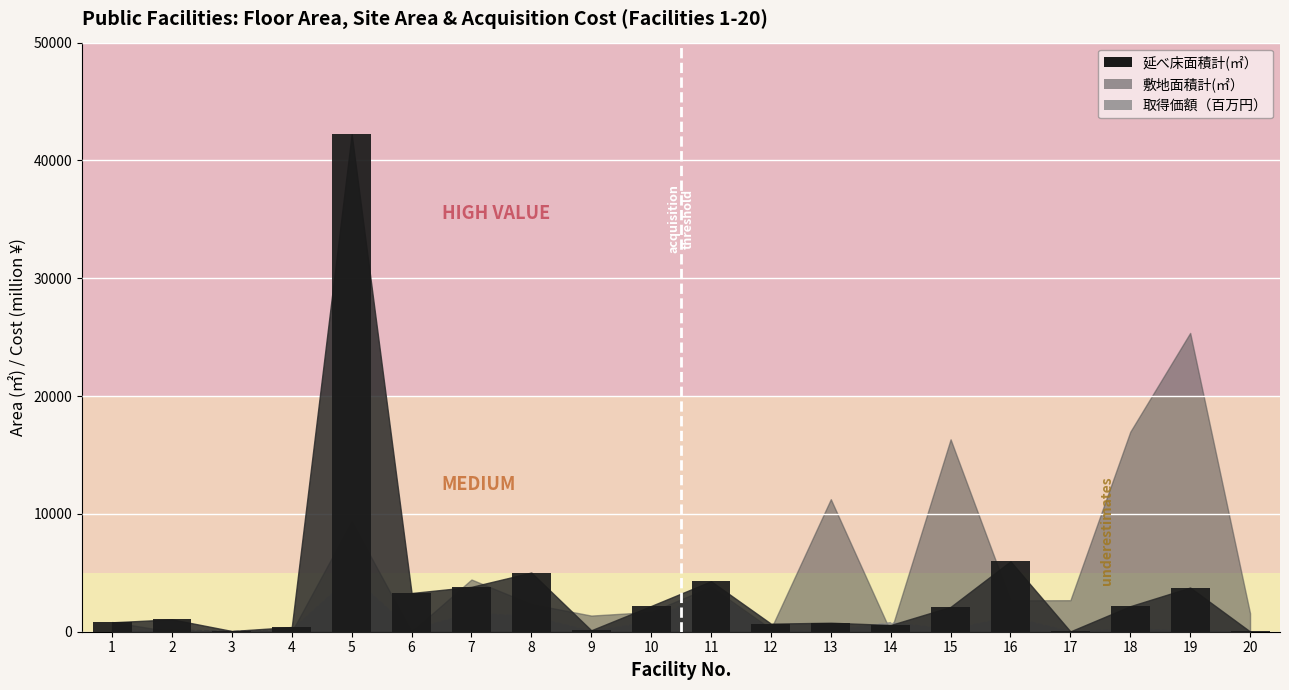

How many data points are above 2108?

10